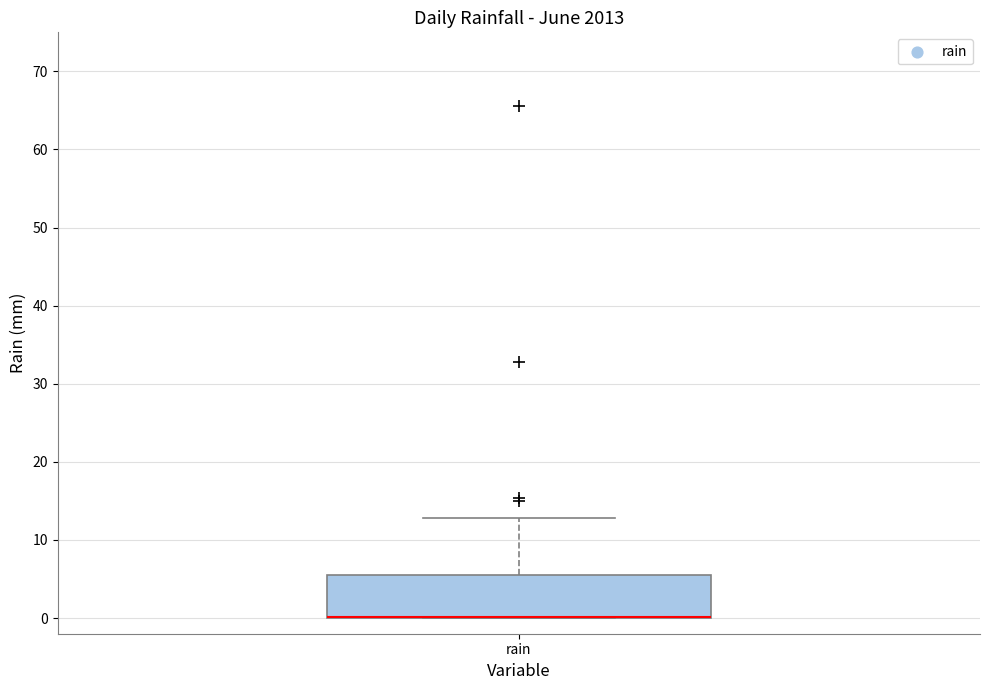

Where is the upper edge of the box for rain on the y-axis? The values are not printed on the chart, so give them approximately, as read against the axis.

6